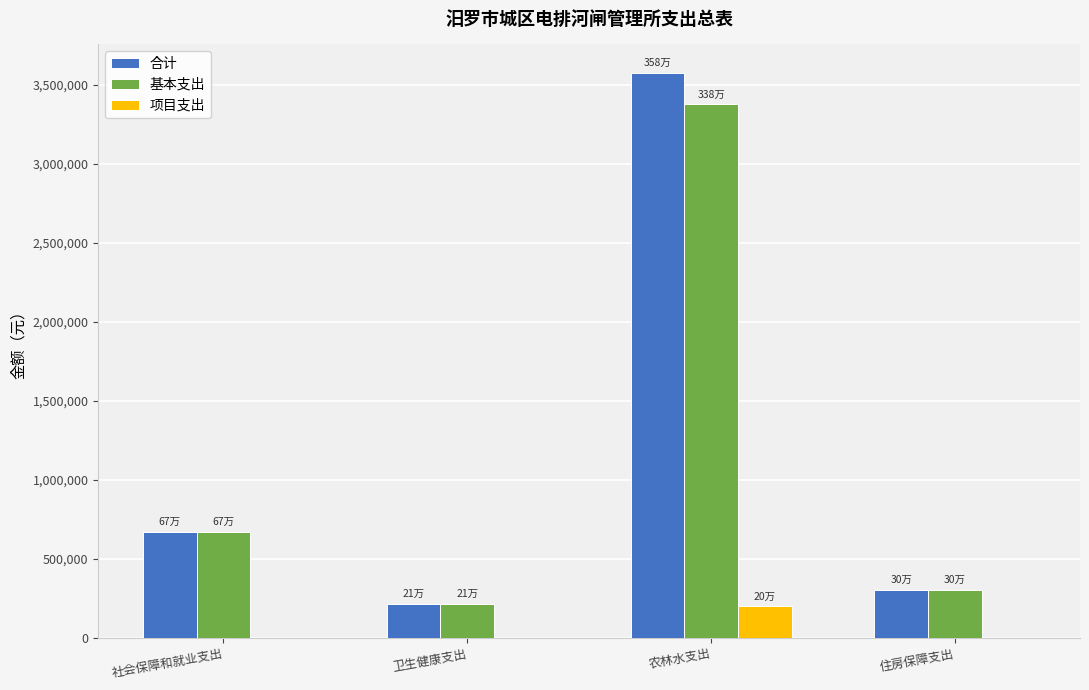

What is the total value across all series at 住房保障支出?

606821.8